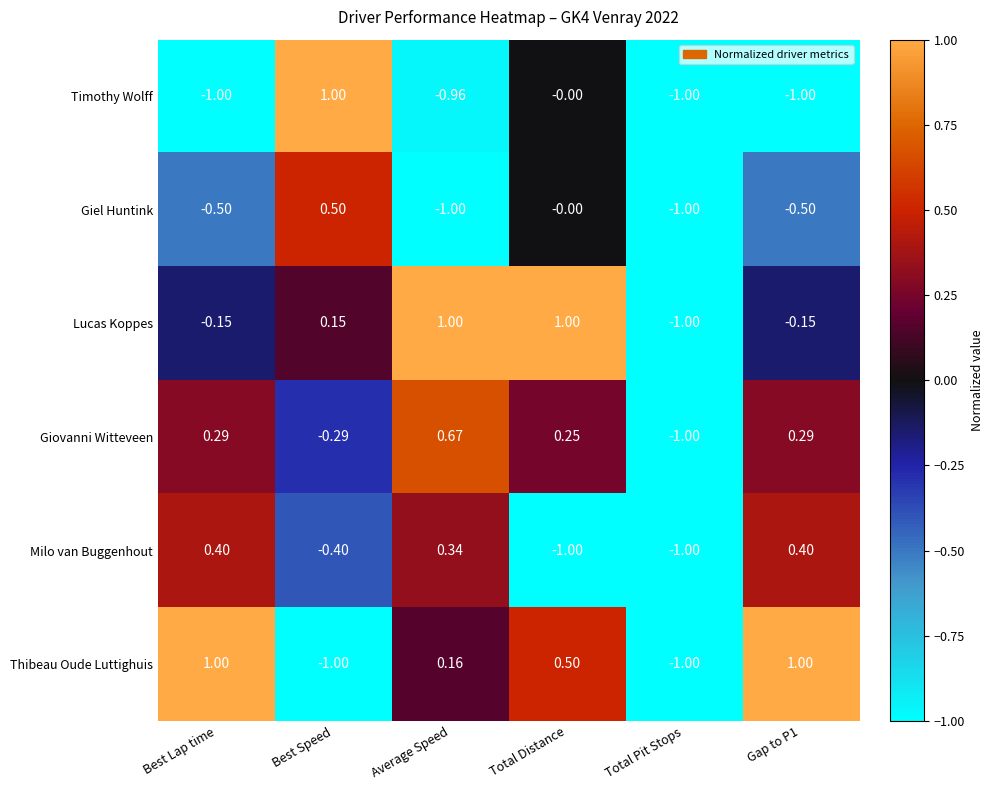

Rank the series at Best Speed from highest to lowest value.

Timothy Wolff, Giel Huntink, Lucas Koppes, Giovanni Witteveen, Milo van Buggenhout, Thibeau Oude Luttighuis